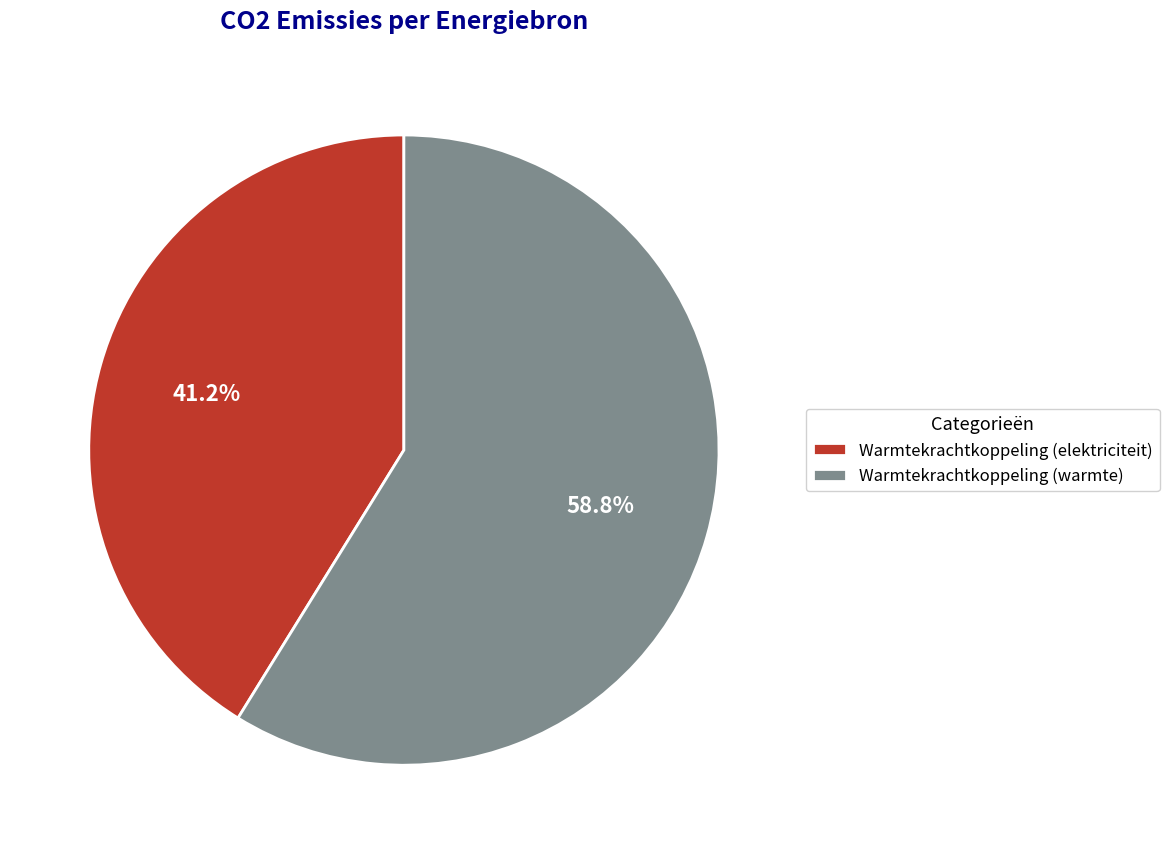

Which category has the biggest portion of the pie?

Warmtekrachtkoppeling (warmte)